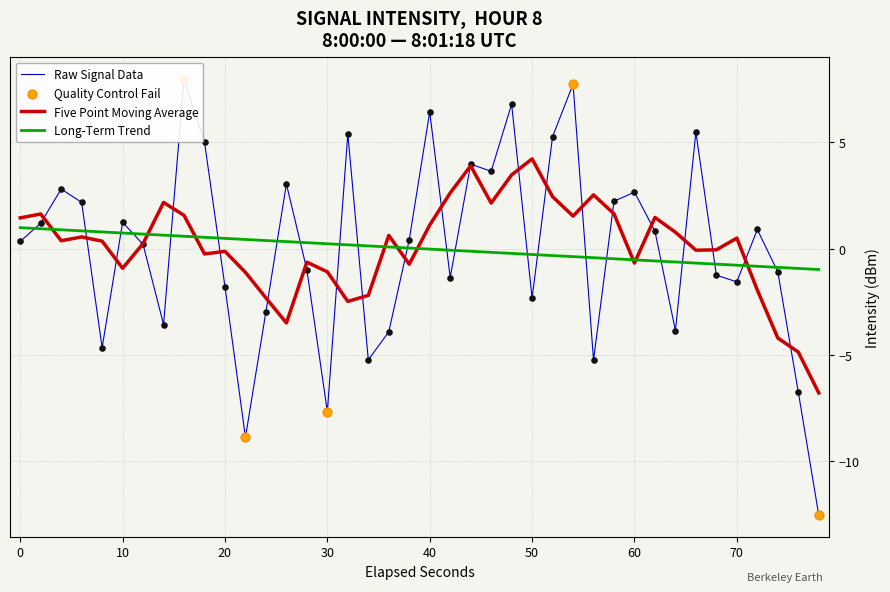

Is it true that Long-Term Trend equals -0.3 at 50?

True